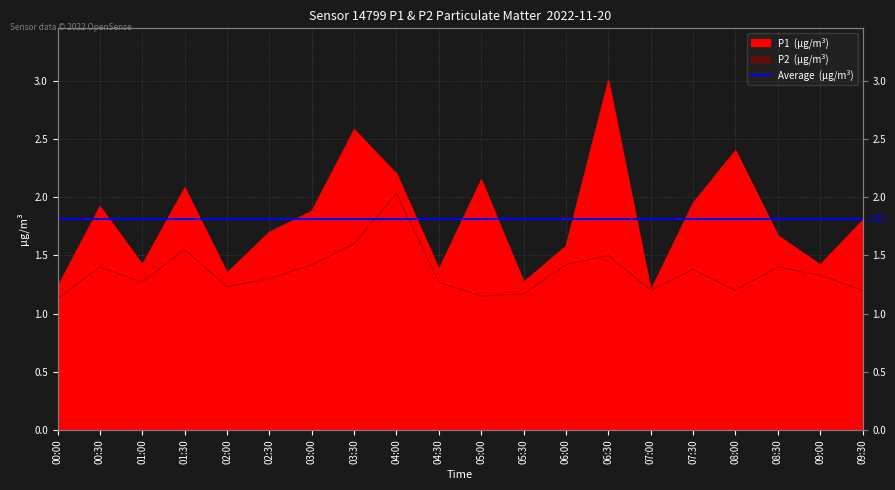

Does the chart display data point markers on the line(s)?

No